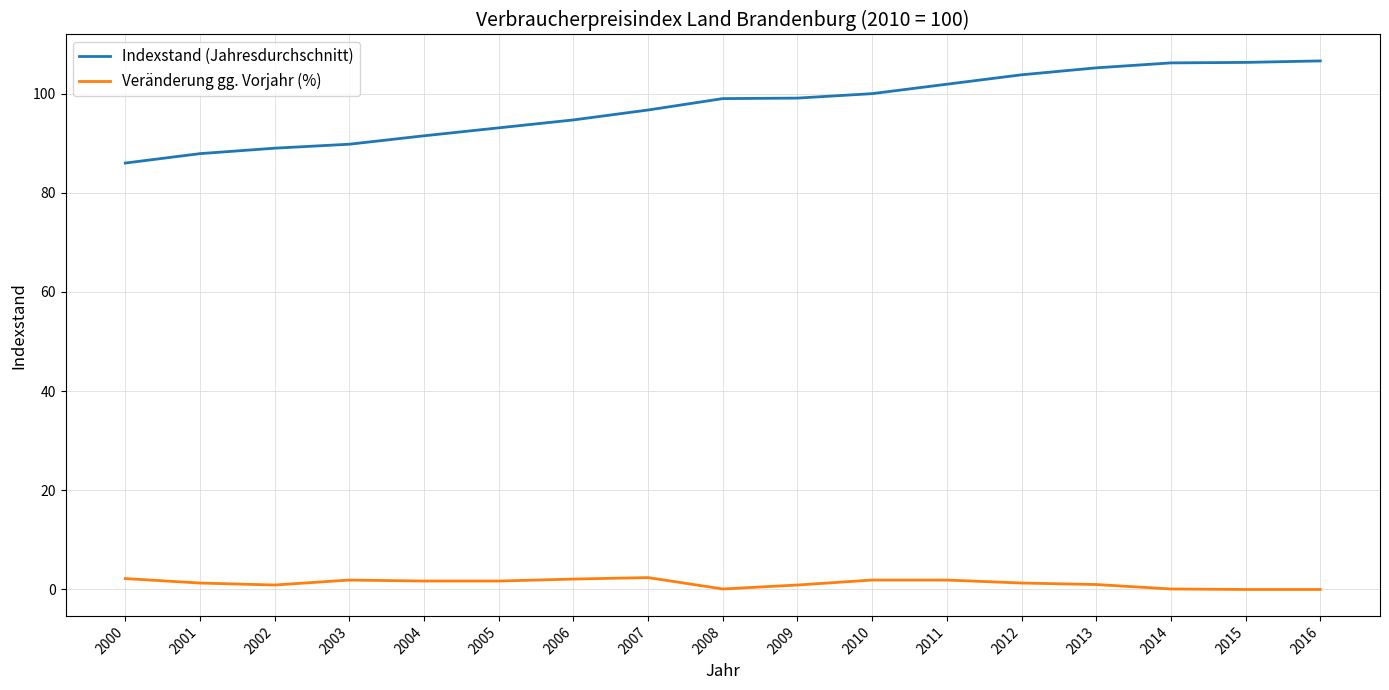

What is the maximum value for Indexstand (Jahresdurchschnitt)?

106.6